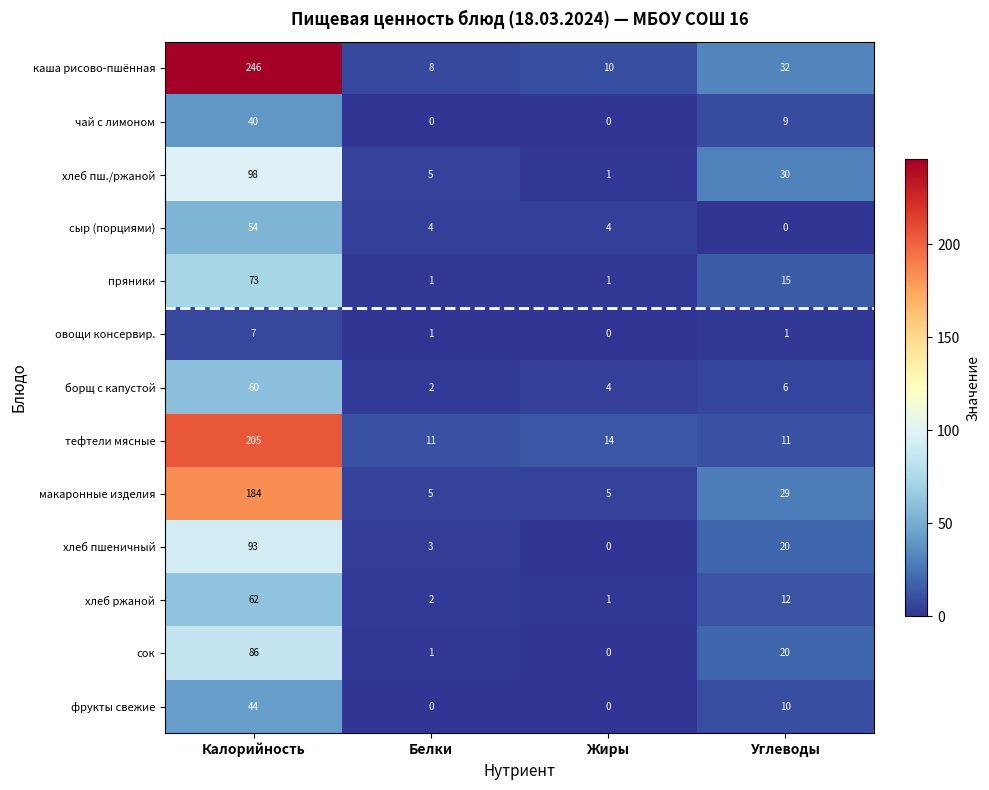

What value does the сыр (порциями) series have at Калорийность, to the nearest 10?

50